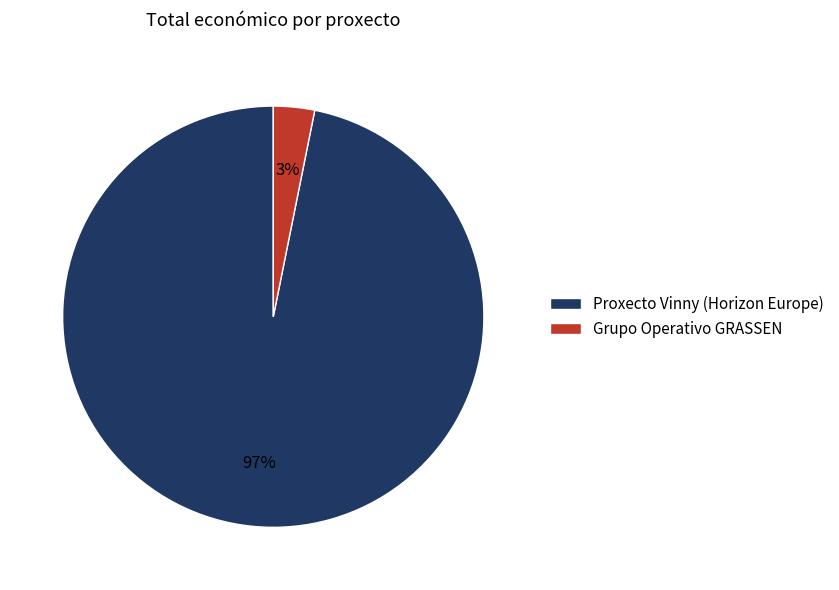

To the nearest percent, what is the difference between the Proxecto Vinny (Horizon Europe) and Grupo Operativo GRASSEN slice percentages?

94%